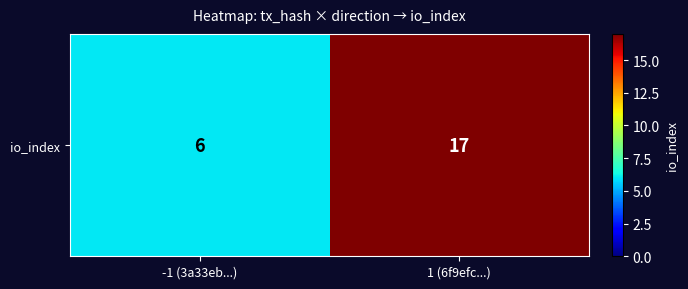

At which label is the value closest to 11?

-1 (3a33eb...)